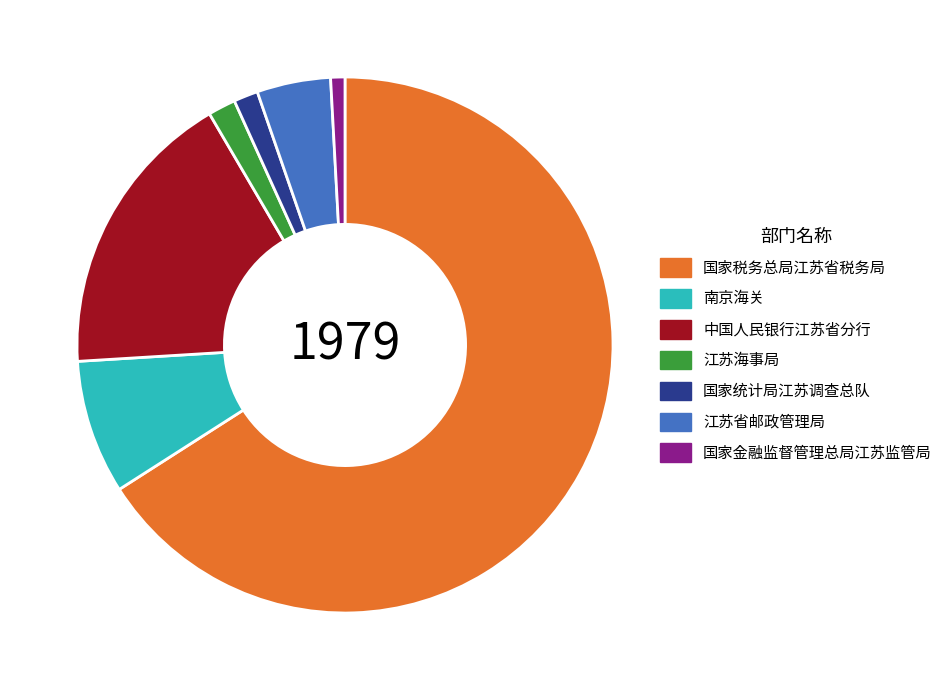

Which slice is the smallest?

国家金融监督管理总局江苏监管局